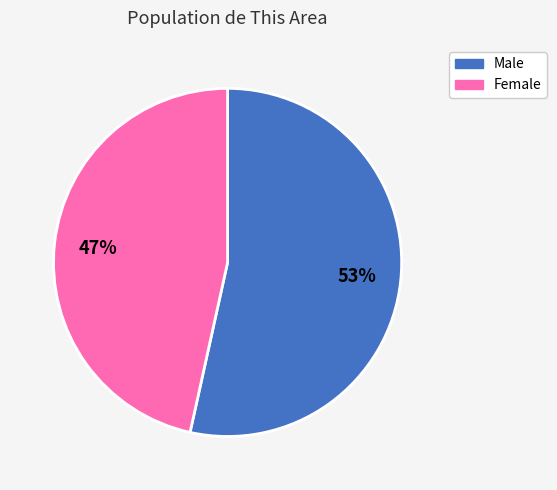

Which category accounts for the majority?

Male